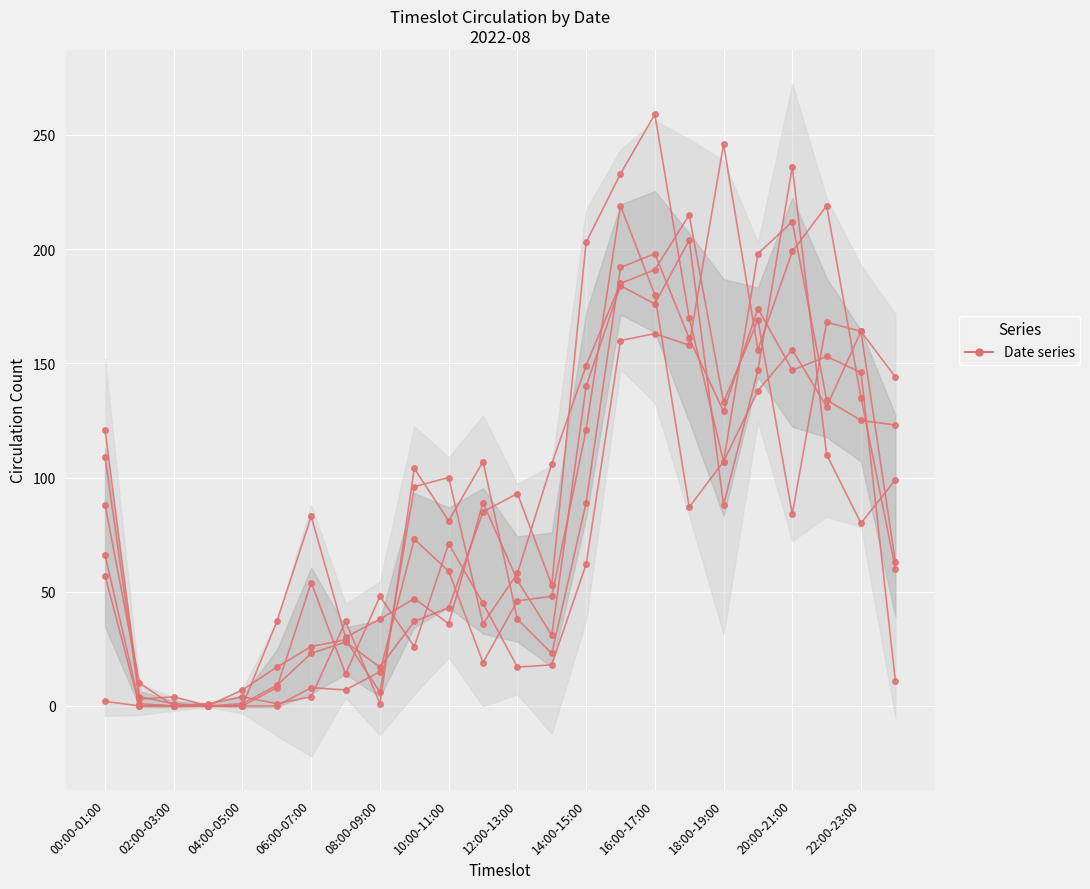

True or false: 2022-08-19 and 2022-08-02 intersect in this chart.

True